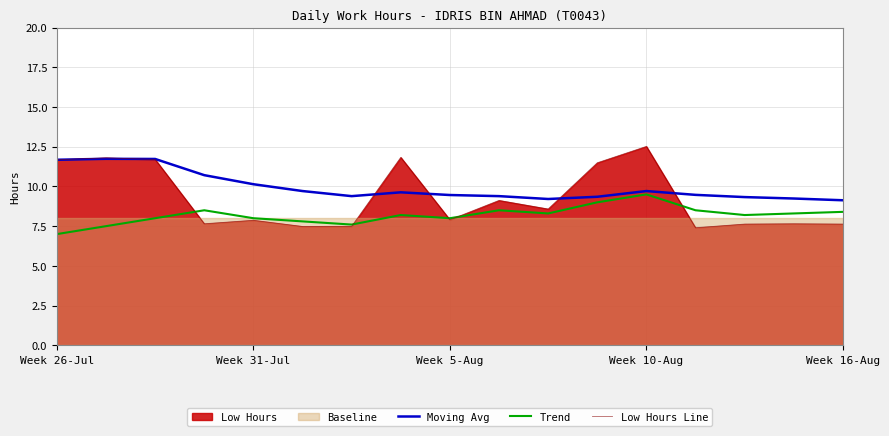

Is it true that Trend equals 4.8 at Week 31-Jul?

False